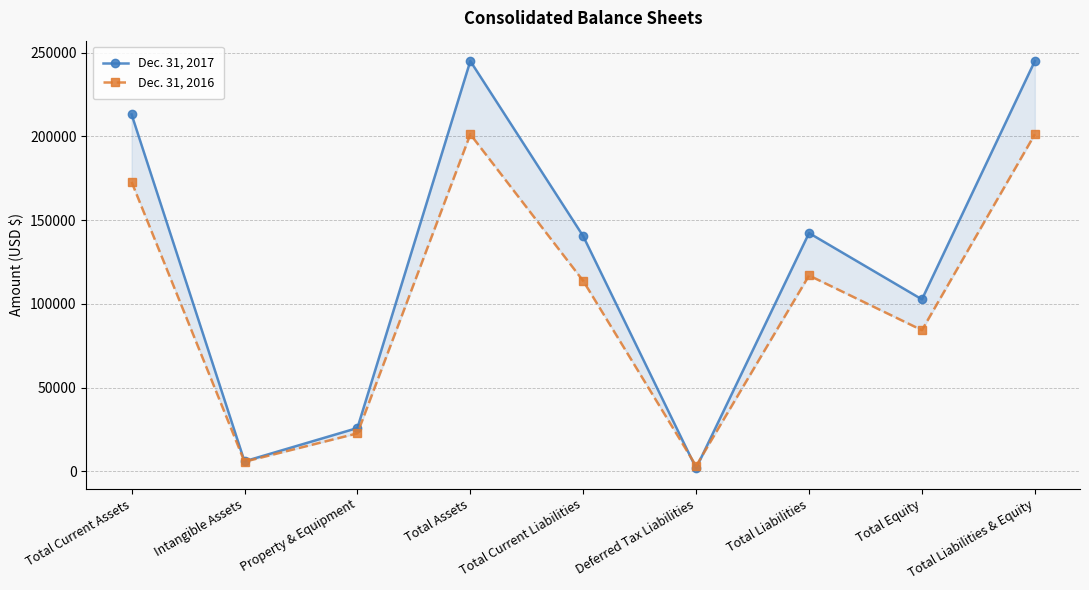

How many data points does each series have?

9